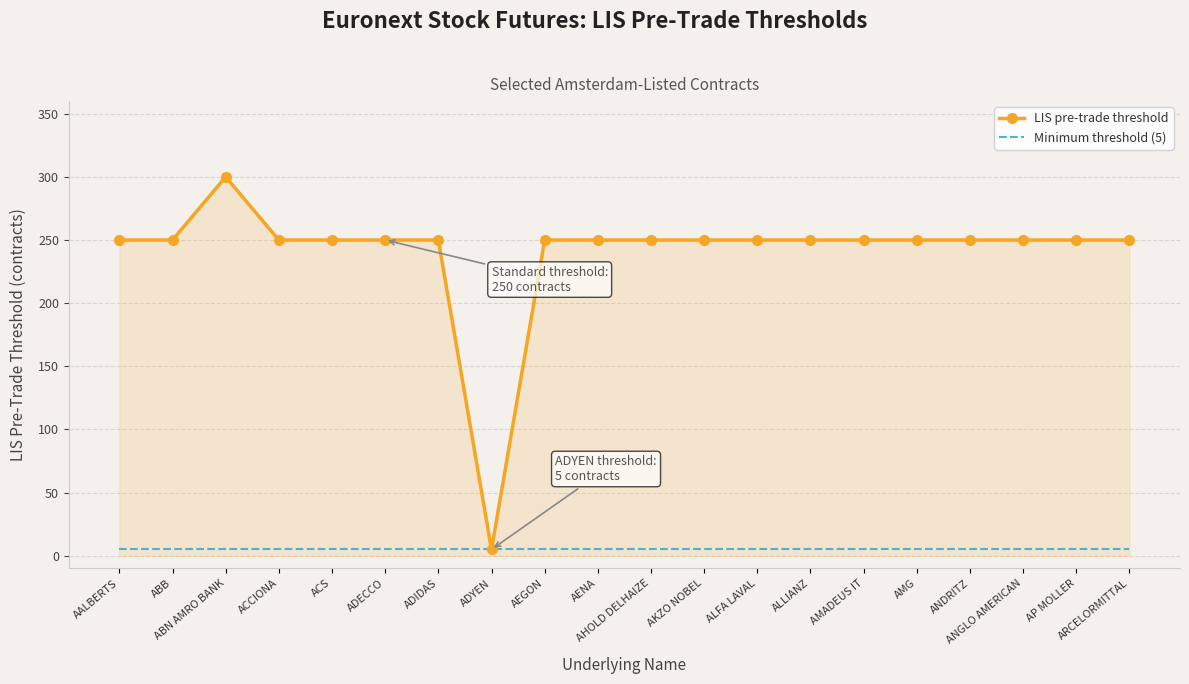

Rank the series by their maximum value, from lowest to highest.

Minimum threshold (5), LIS pre-trade threshold